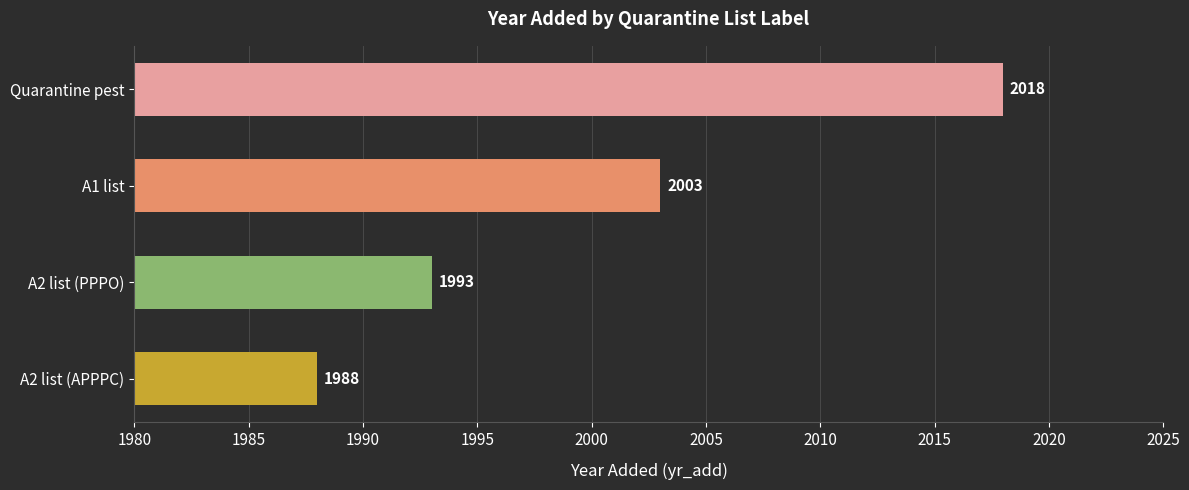

Rank the categories by value from highest to lowest.

Quarantine pest, A1 list, A2 list (PPPO), A2 list (APPPC)